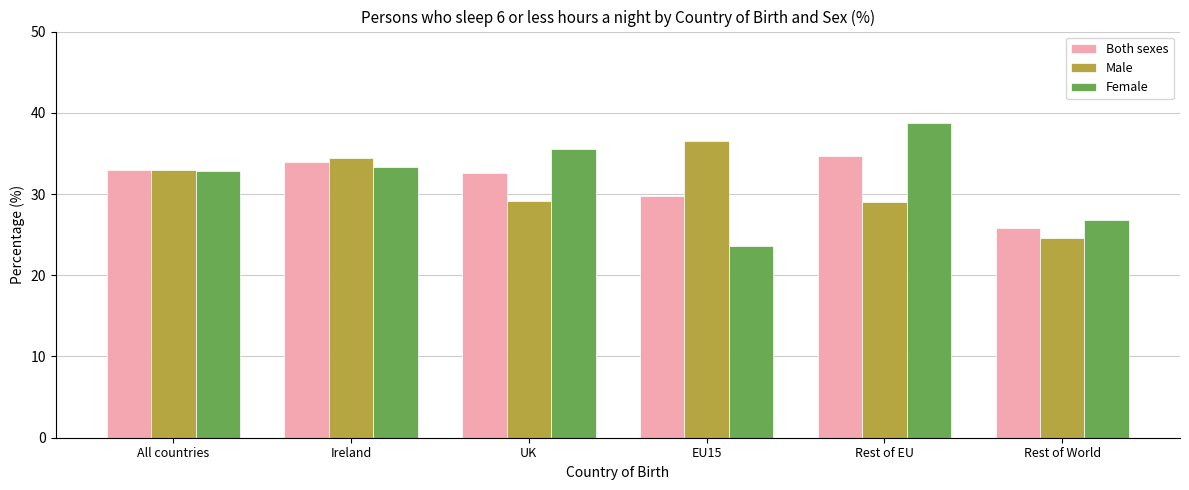

The value of Female at All countries is 32.8. True or false?

True